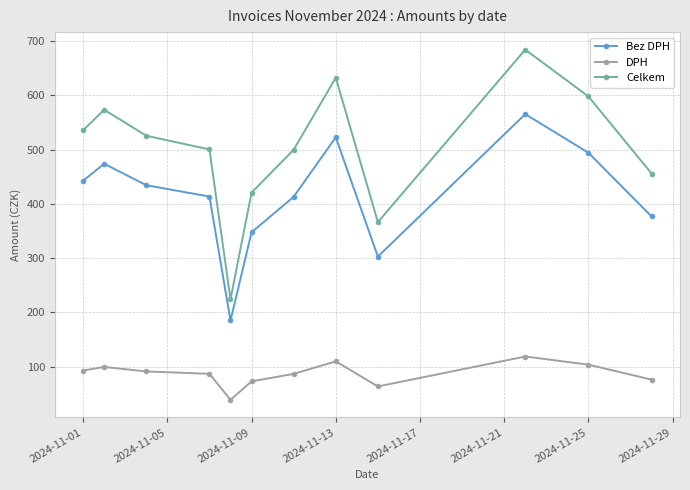

Which series has the largest range (max minus min)?

Celkem